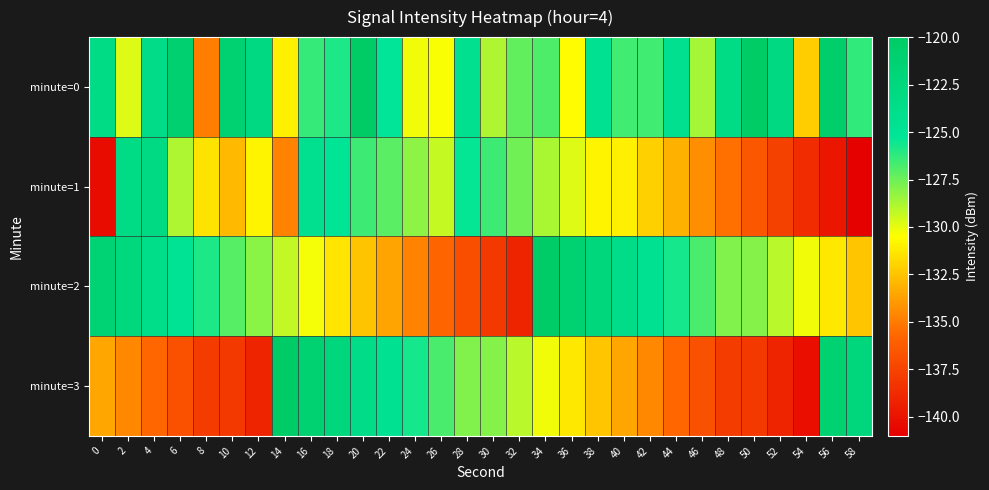

Reading right to left, list all the values displayed in this chart.

minute=0: 58=-126.3	56=-120.5	54=-132.2	52=-122.8	50=-120.1	48=-123.2	46=-128.7	44=-124.1	42=-126.6	40=-126.6	38=-124.7	36=-130.7	34=-126.9	32=-127.3	30=-128.8	28=-124.3	26=-130.4	24=-130.2	22=-125.2	20=-120.1	18=-125.9	16=-126.4	14=-131.0	12=-122.8	10=-121.3	8=-134.9	6=-121.0	4=-123.5	2=-129.8	0=-123.2
minute=1: 58=-140.9	56=-139.8	54=-138.7	52=-137.6	50=-136.5	48=-135.4	46=-134.3	44=-133.2	42=-132.1	40=-131.0	38=-130.9	36=-129.8	34=-128.7	32=-127.6	30=-126.5	28=-125.4	26=-129.3	24=-128.2	22=-127.1	20=-126.5	18=-125.0	16=-124.2	14=-134.7	12=-130.9	10=-132.8	8=-131.5	6=-128.8	4=-123.0	2=-123.4	0=-140.3
minute=2: 58=-132.4	56=-131.3	54=-130.2	52=-129.1	50=-128.0	48=-127.9	46=-126.8	44=-125.7	42=-124.6	40=-123.5	38=-122.4	36=-121.3	34=-120.2	32=-139.1	30=-138.0	28=-136.9	26=-135.8	24=-134.7	22=-133.6	20=-132.5	18=-131.4	16=-130.3	14=-129.2	12=-128.1	10=-127.0	8=-125.9	6=-124.8	4=-123.7	2=-122.6	0=-121.5
minute=3: 58=-122.4	56=-121.3	54=-140.2	52=-139.1	50=-138.0	48=-137.9	46=-136.8	44=-135.7	42=-134.6	40=-133.5	38=-132.4	36=-131.3	34=-130.2	32=-129.1	30=-128.0	28=-127.9	26=-126.8	24=-125.7	22=-124.6	20=-123.5	18=-122.4	16=-121.3	14=-120.2	12=-139.1	10=-138.0	8=-137.9	6=-136.8	4=-135.7	2=-134.6	0=-133.5